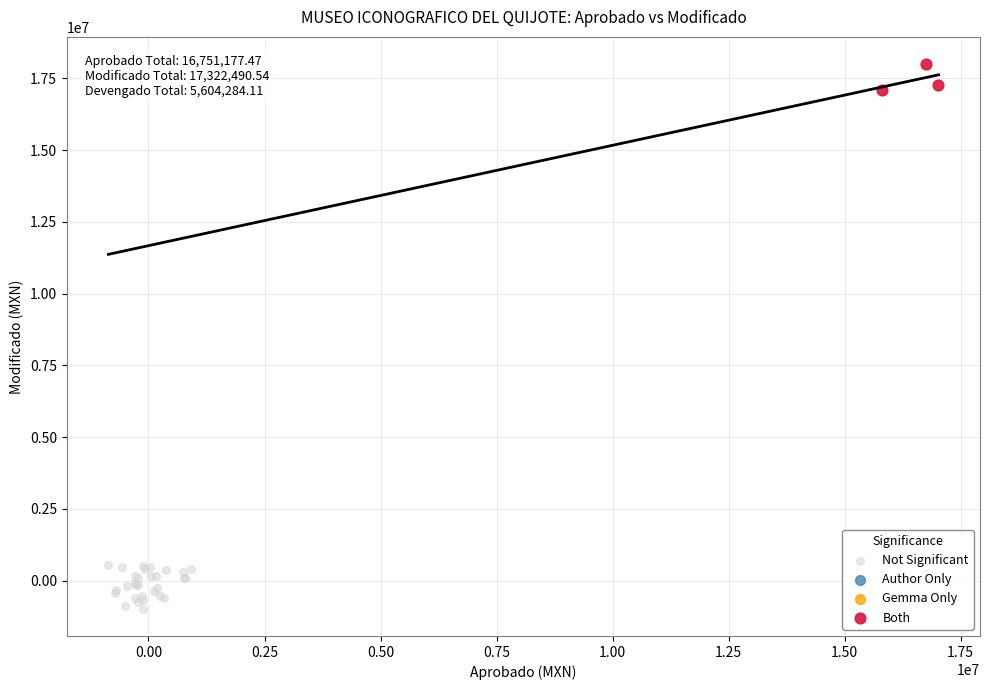

Which series reaches the maximum Y coordinate?

Both